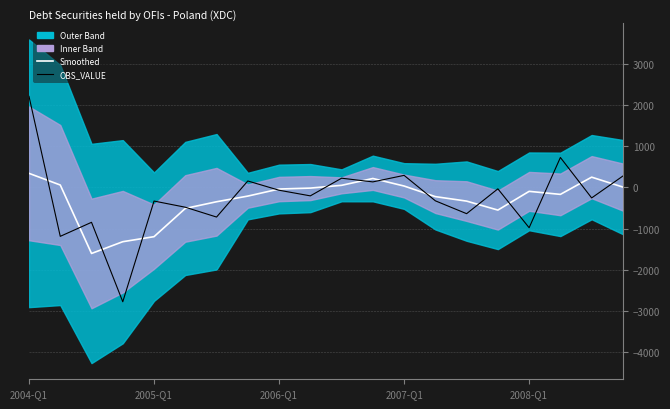

The value of OBS_VALUE at 10 is 47.5. True or false?

False